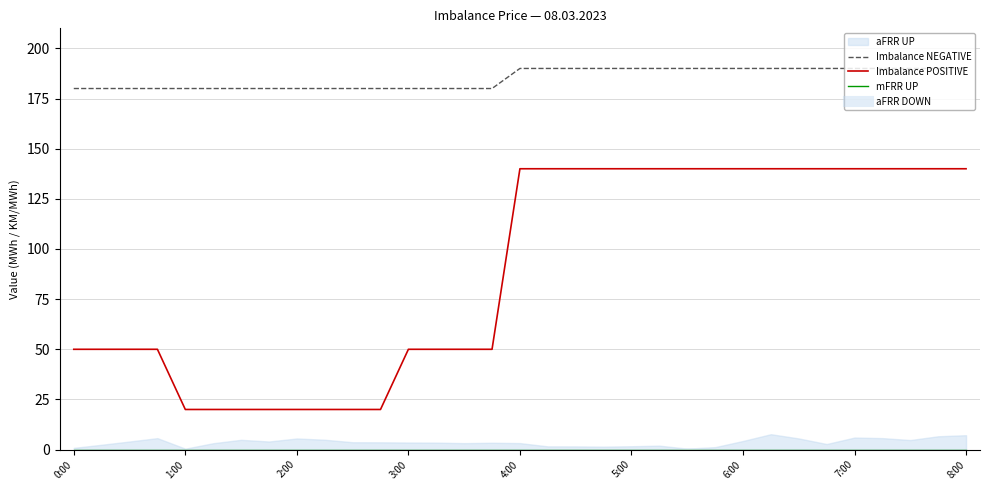

True or false: Imbalance NEGATIVE and Imbalance POSITIVE intersect in this chart.

False